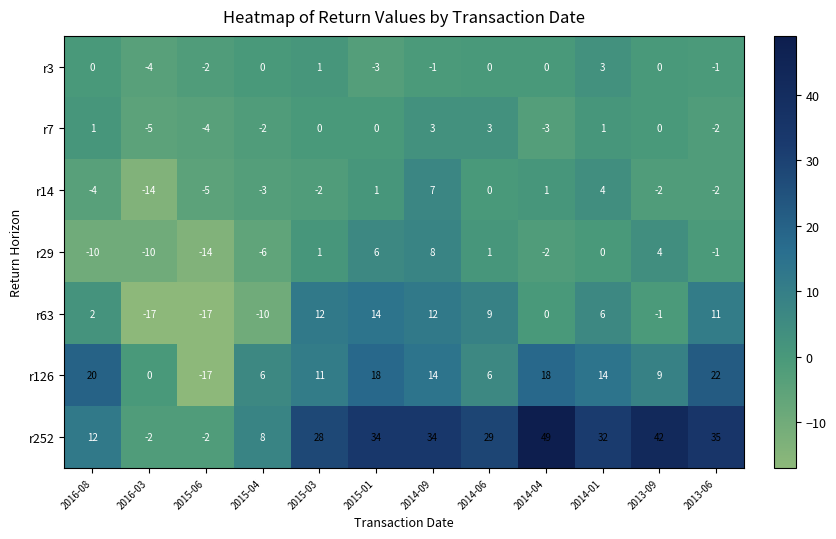

True or false: r7 has a value of 5 at 2015-01.

False